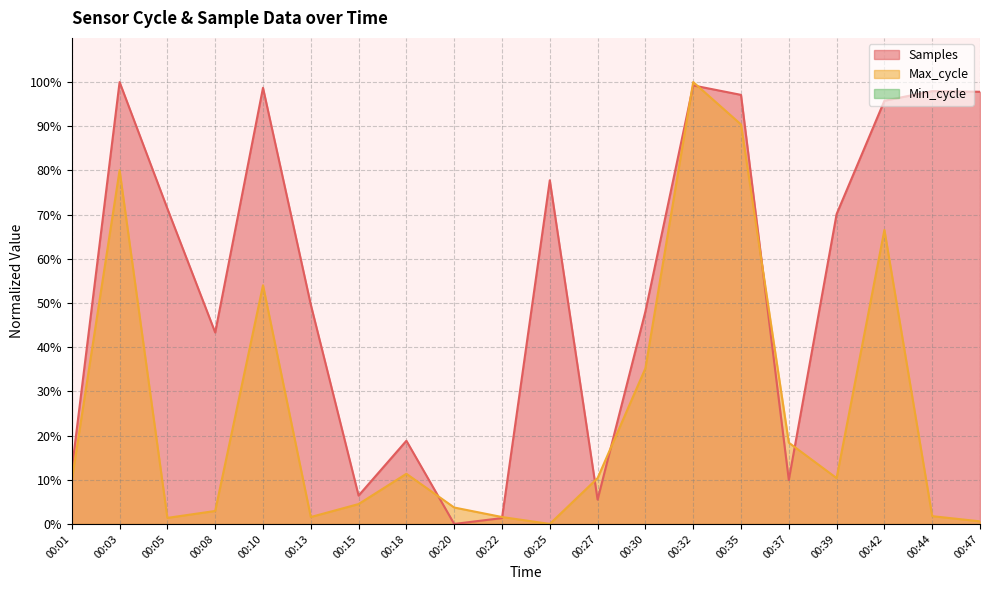

How many times do Max_cycle and Samples cross each other?

8